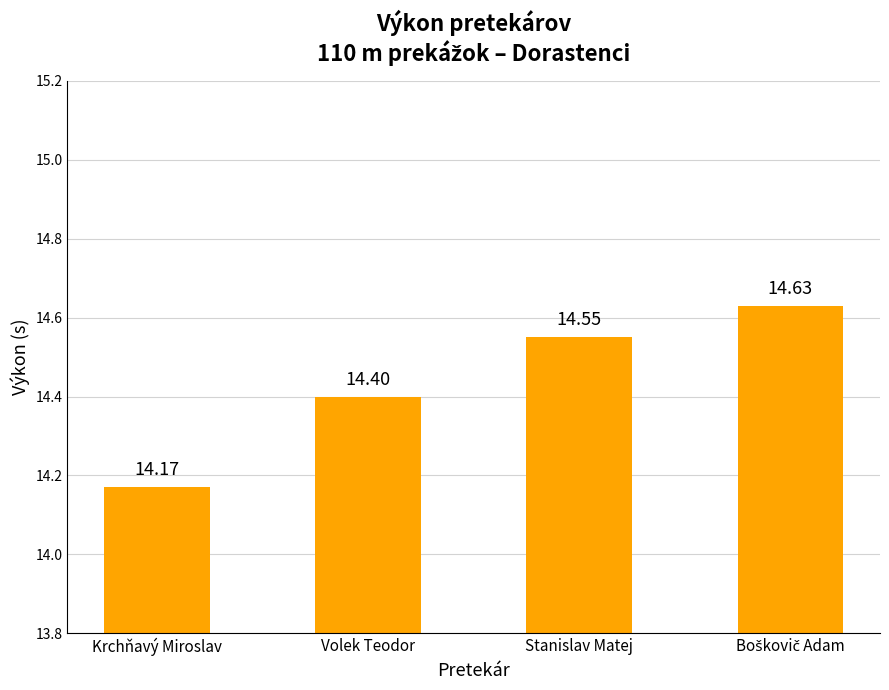

What is the difference between the values at Krchňavý Miroslav and Volek Teodor?

0.2